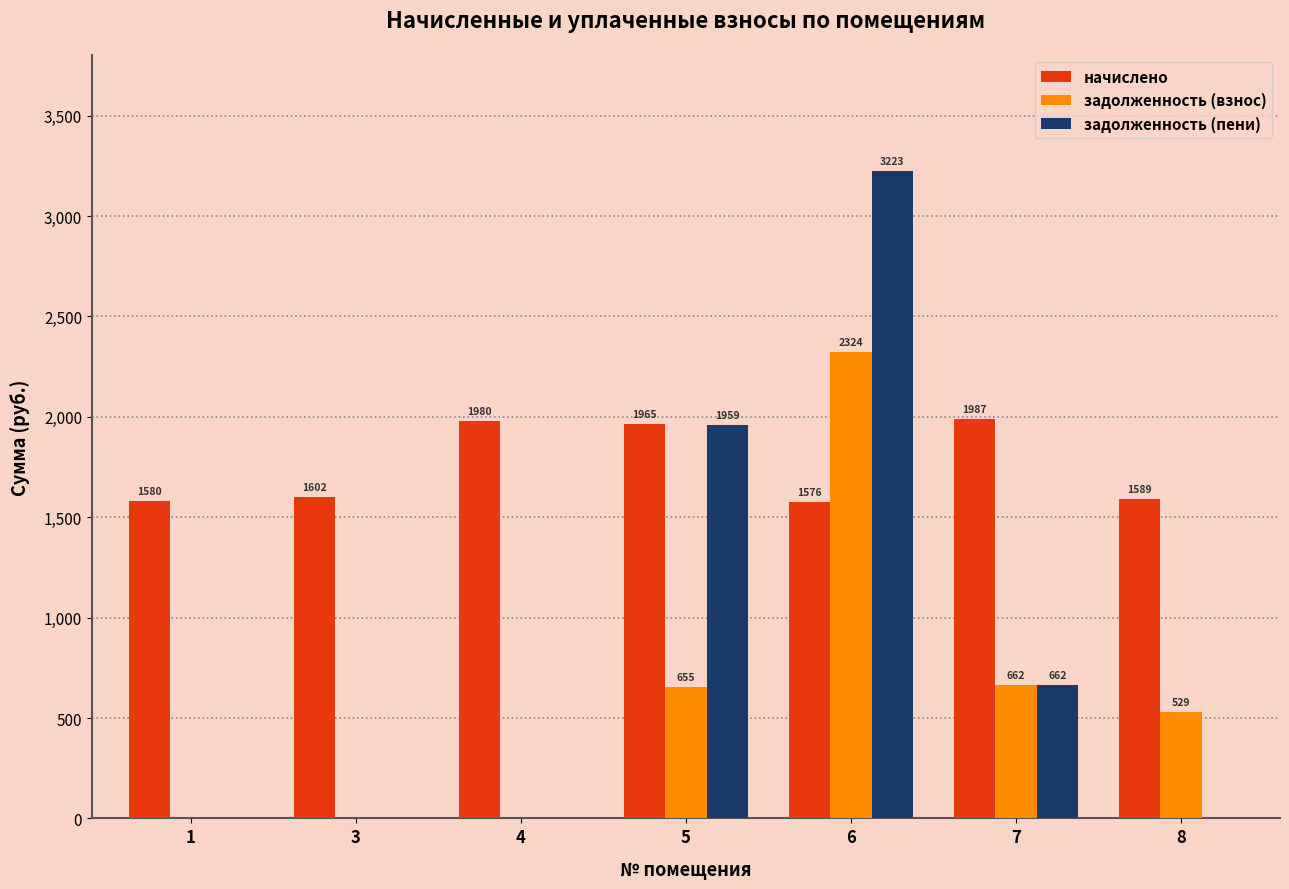

Is the value of начислено at 7 greater than the value of задолженность (взнос) at 6?

No